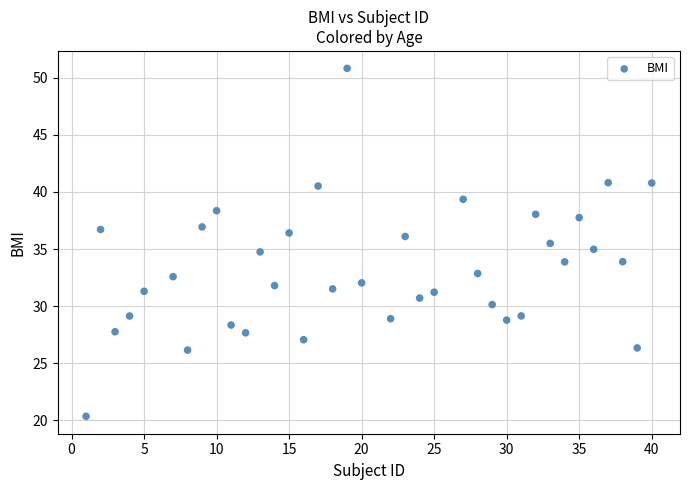

What is the range of X values (max minus min)?

39.0